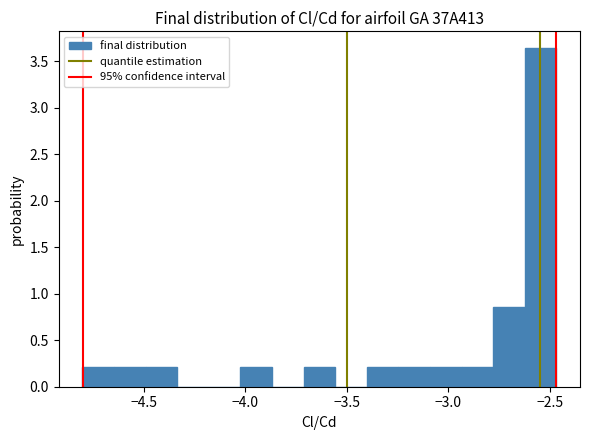

Around what value on the x-axis is the tallest bar? Give the approximate position of its centre, as read against the axis.

-2.55